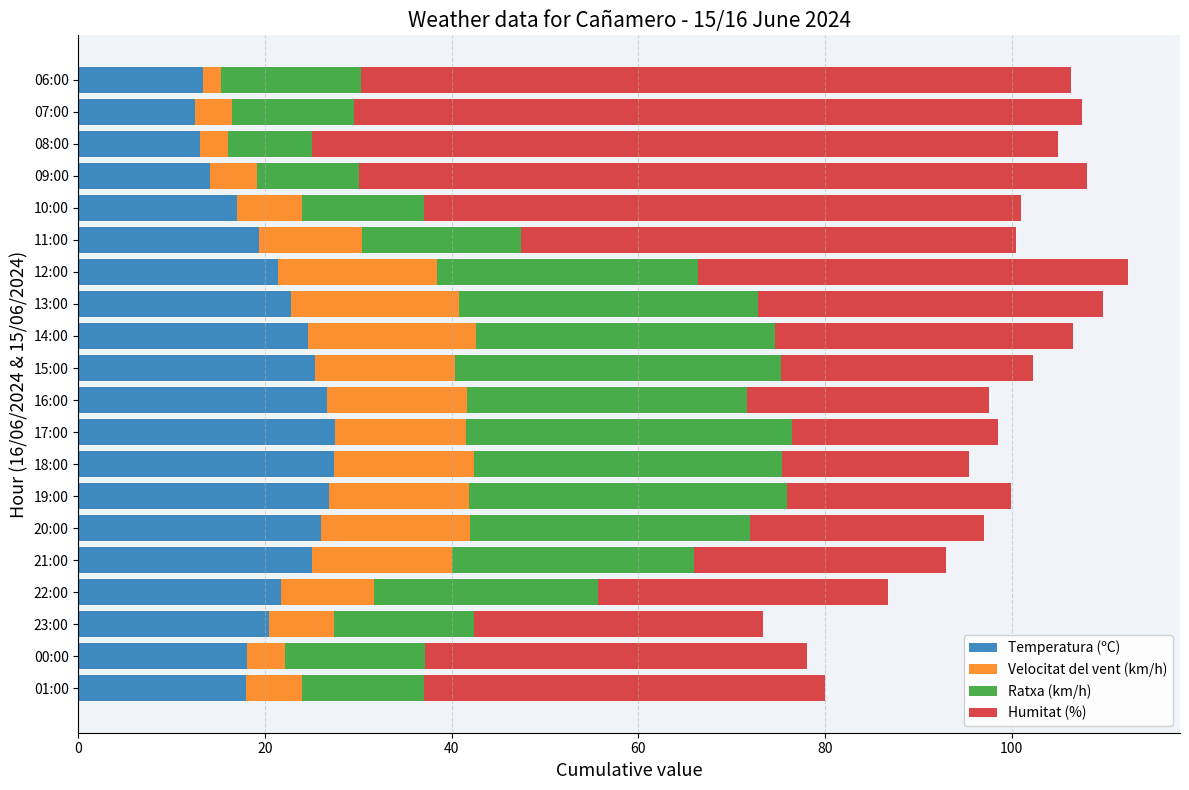

What is the lowest value of the Temperatura (ºC) series?

12.5